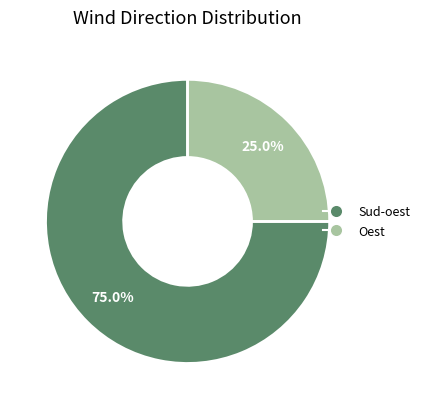

Does Oest represent more than half of the total?

No